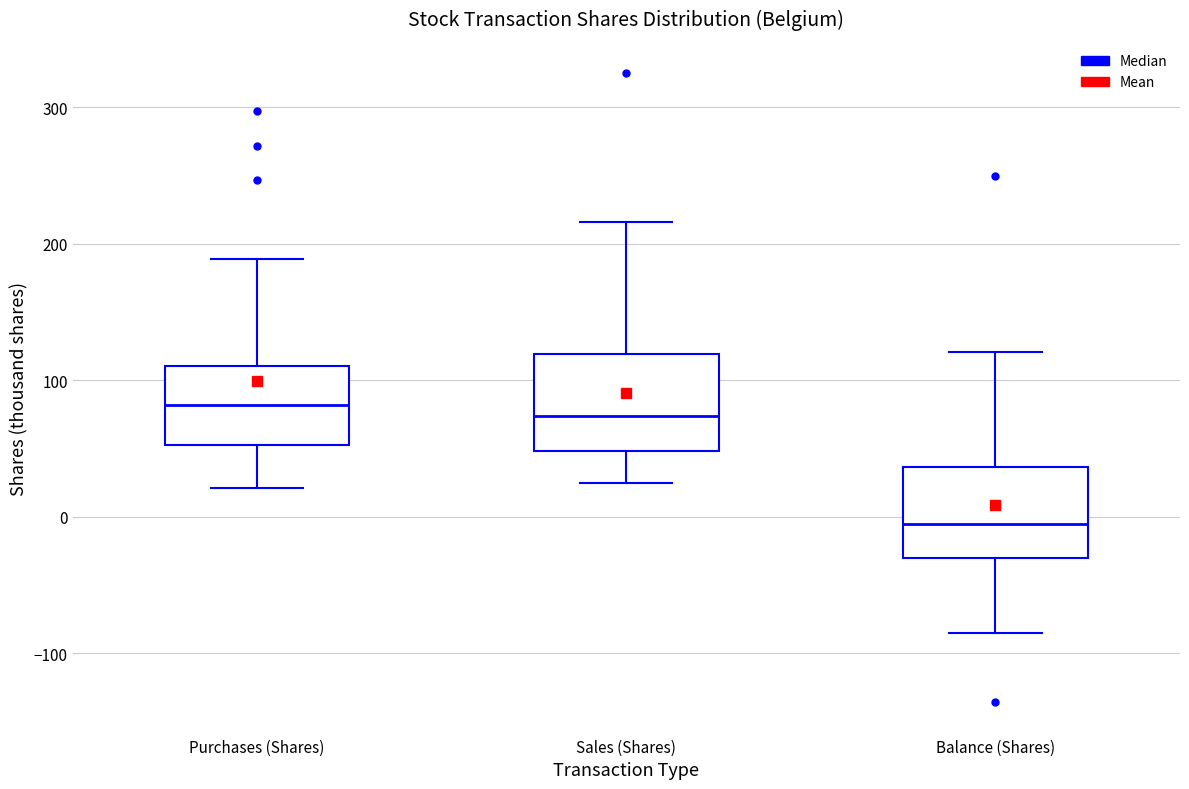

Where does the lower whisker of the box for Balance (Shares) end on the y-axis? The values are not printed on the chart, so give them approximately, as read against the axis.

-80